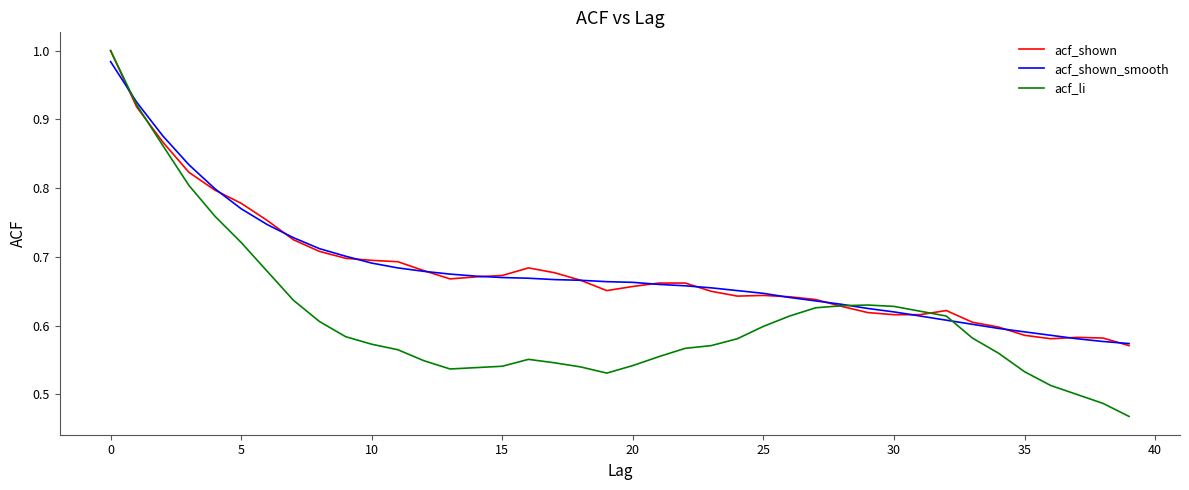

Which series has the widest spread of values?

acf_li